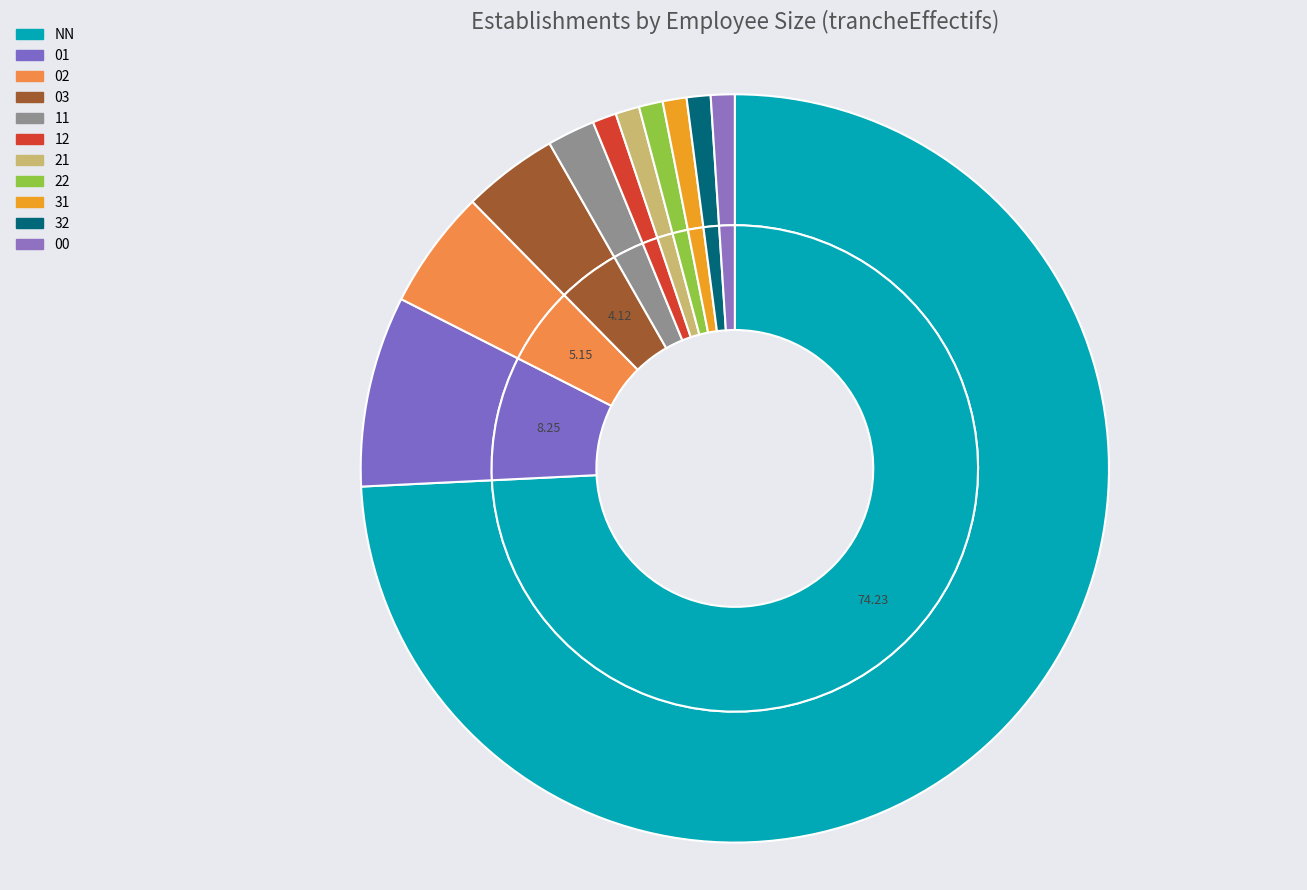

Approximately how many times larger is the value at 12 compared to 22?

1.0